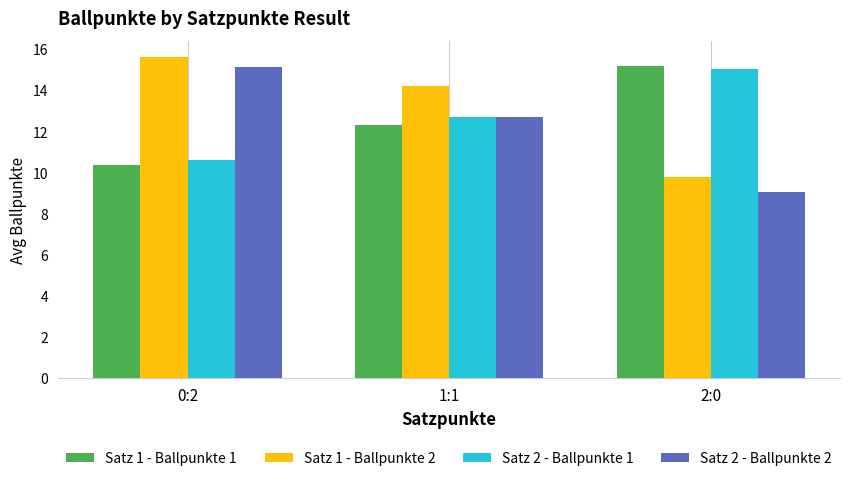

What is the sum of all Satz 1 - Ballpunkte 1 values?

37.9